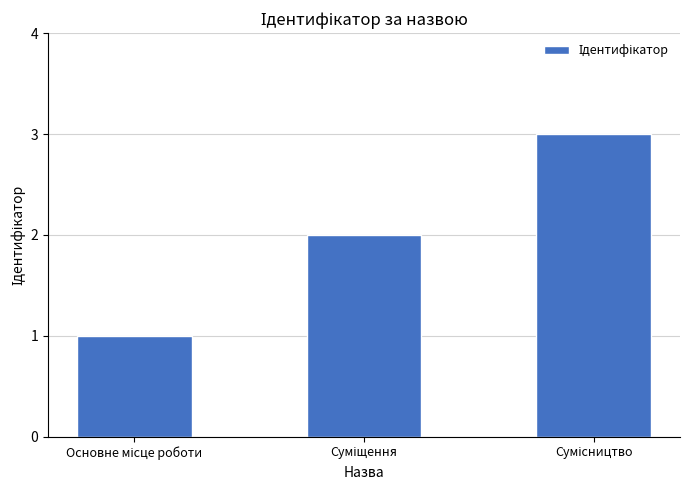

How many bars are there in total?

3